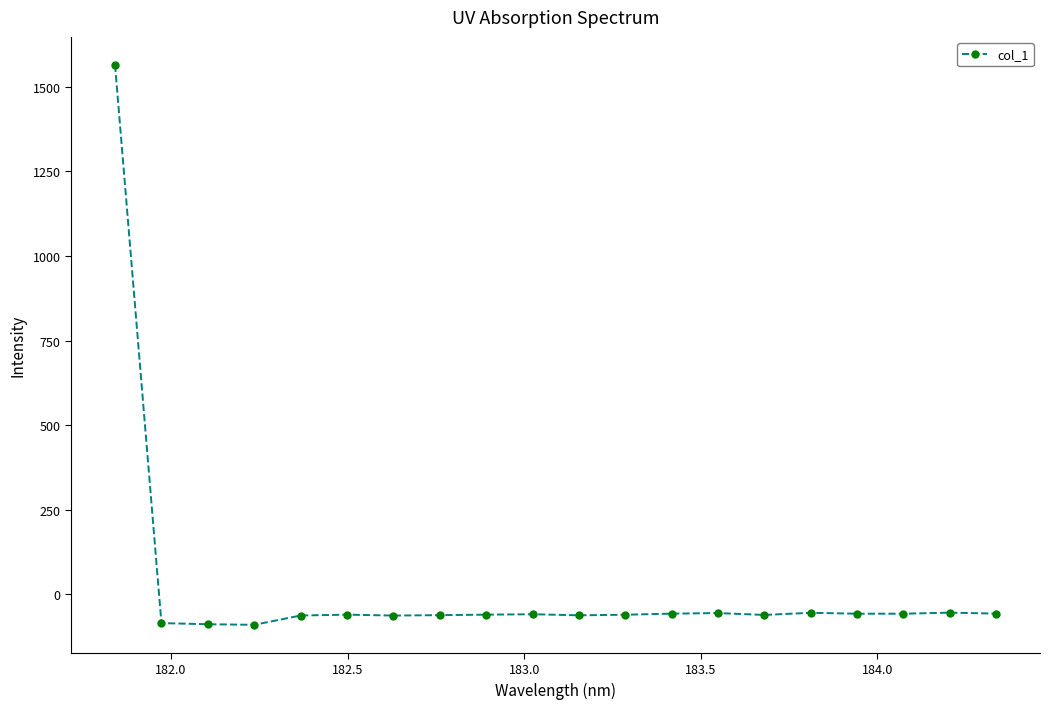

True or false: the data has more than 2 interior local peaks.

True